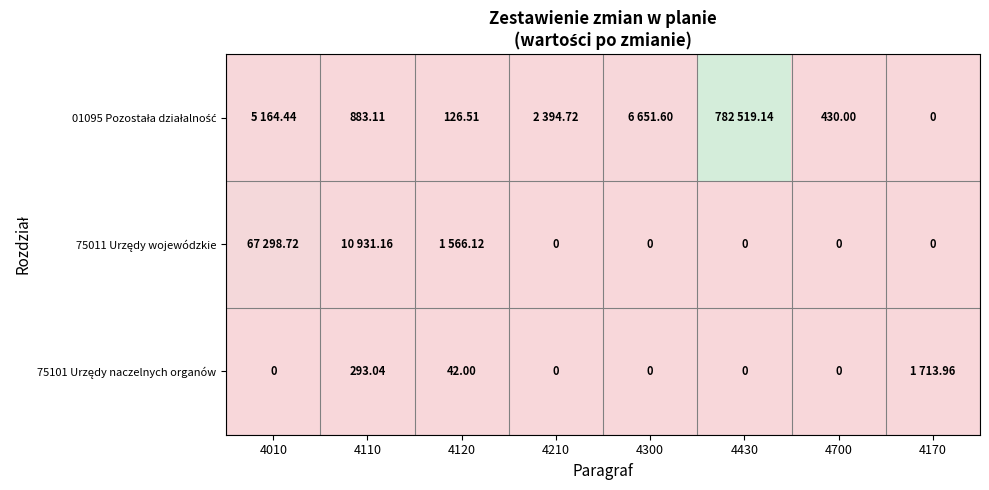

At which category does the chart reach its peak across all series?

4430